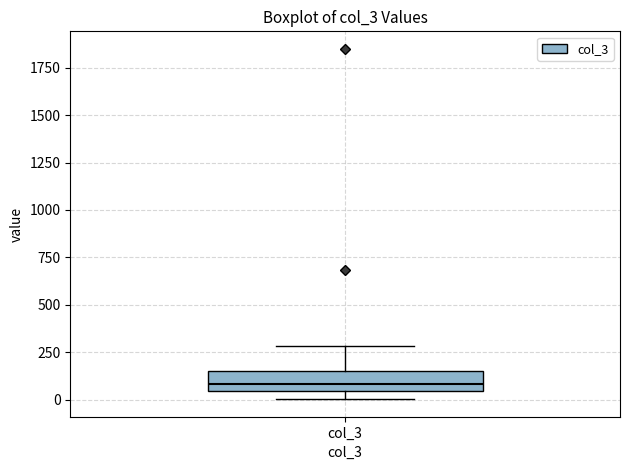

Read this box plot against the y-axis: the position of the median line, the range covered by the box, and the ends of both whiskers. The values are not printed on the chart, so give them approximately, as read against the axis.

median 100, box 50 to 150, whiskers 0 to 300